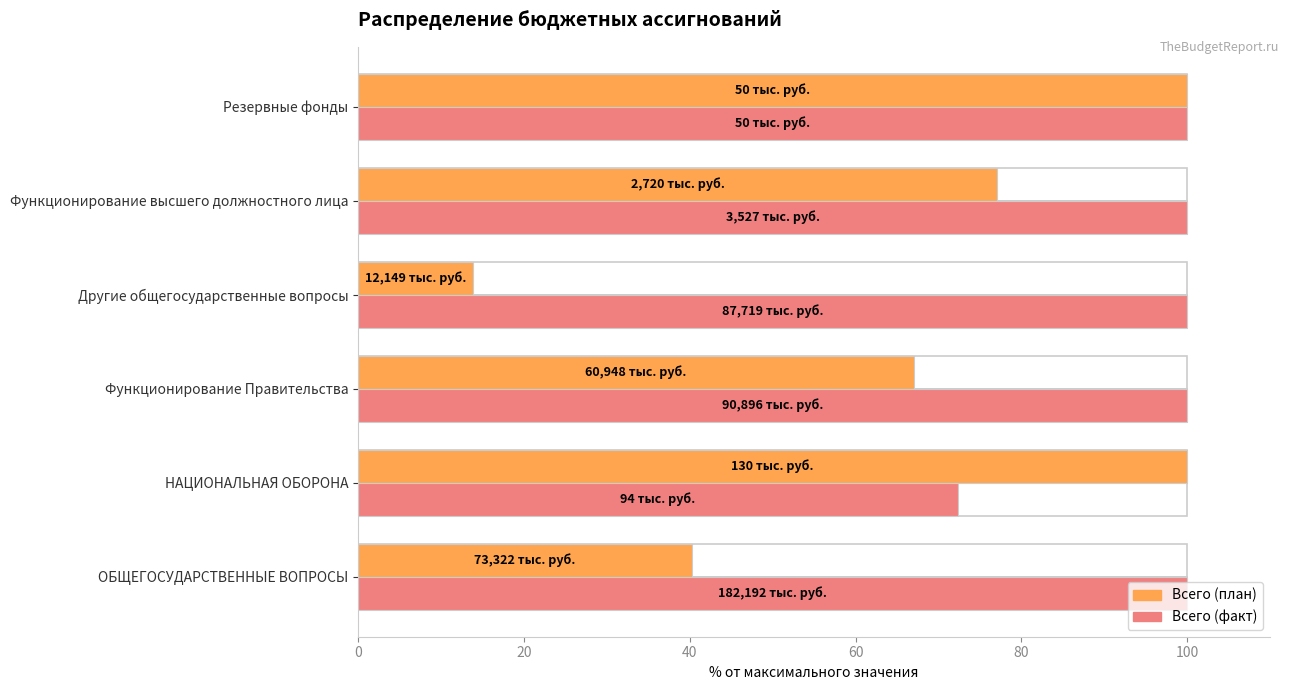

What is the average value of the Всего (факт) series?

95.4